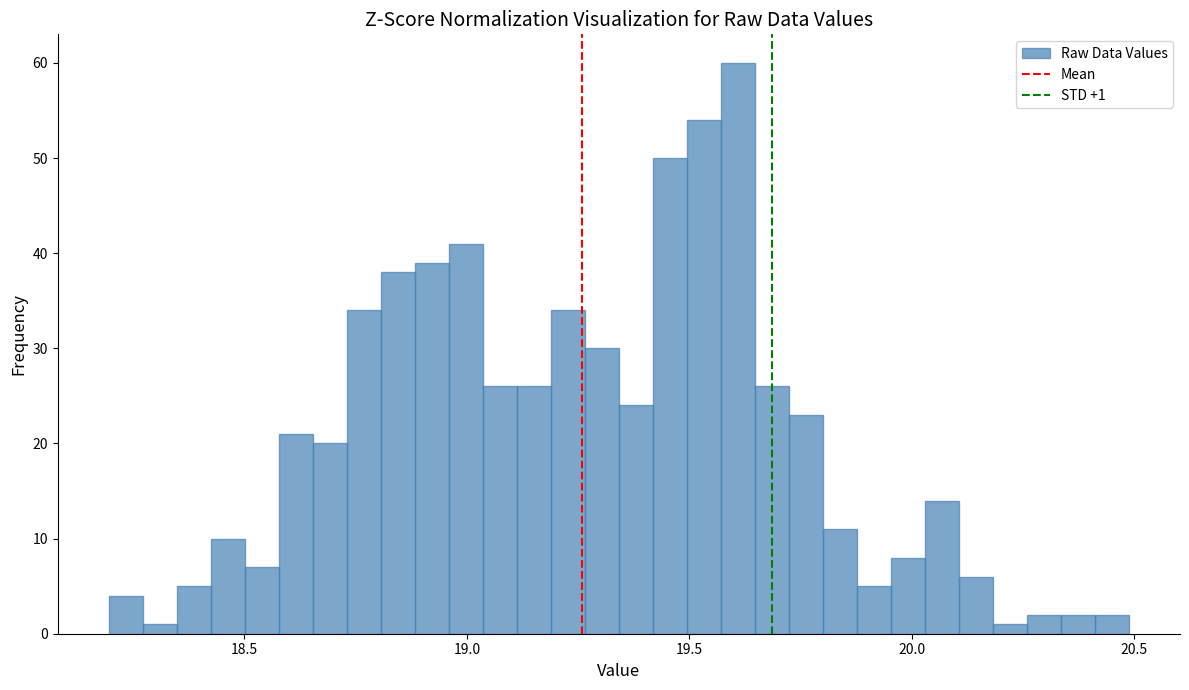

Around what value on the x-axis is the tallest bar? Give the approximate position of its centre, as read against the axis.

19.60